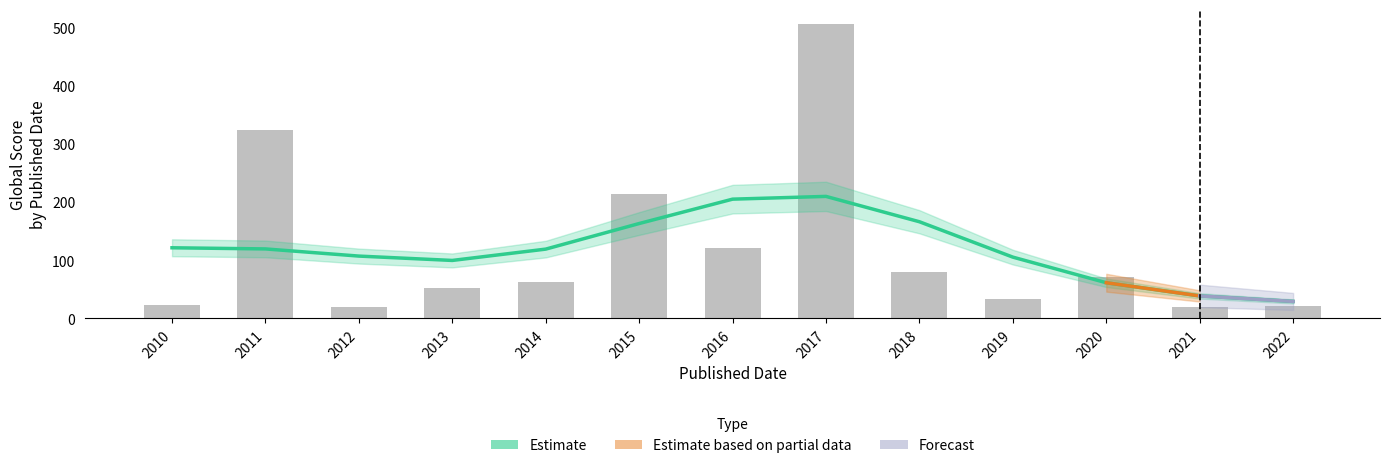

What is the ratio of the value at 2014 to the value at 2022?

3.0